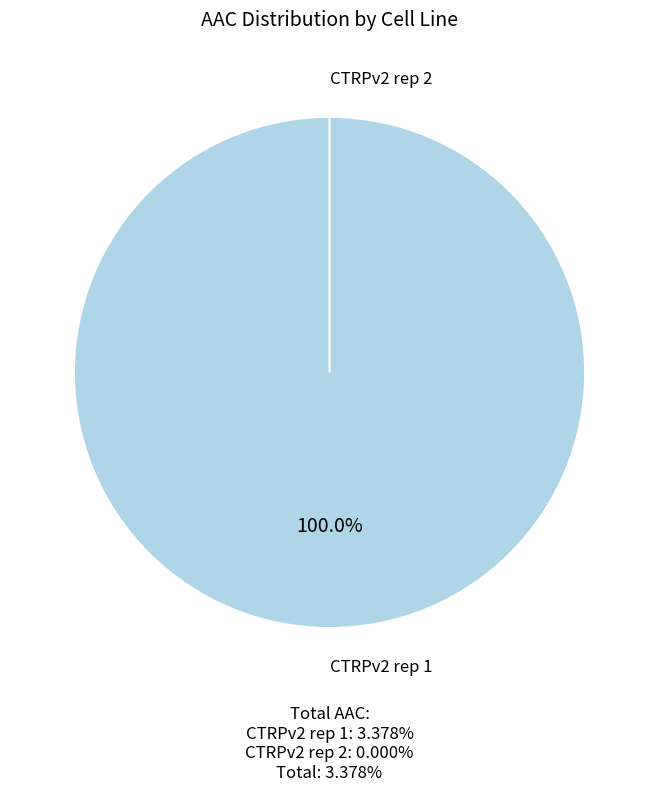

How many segments does this pie chart have?

2